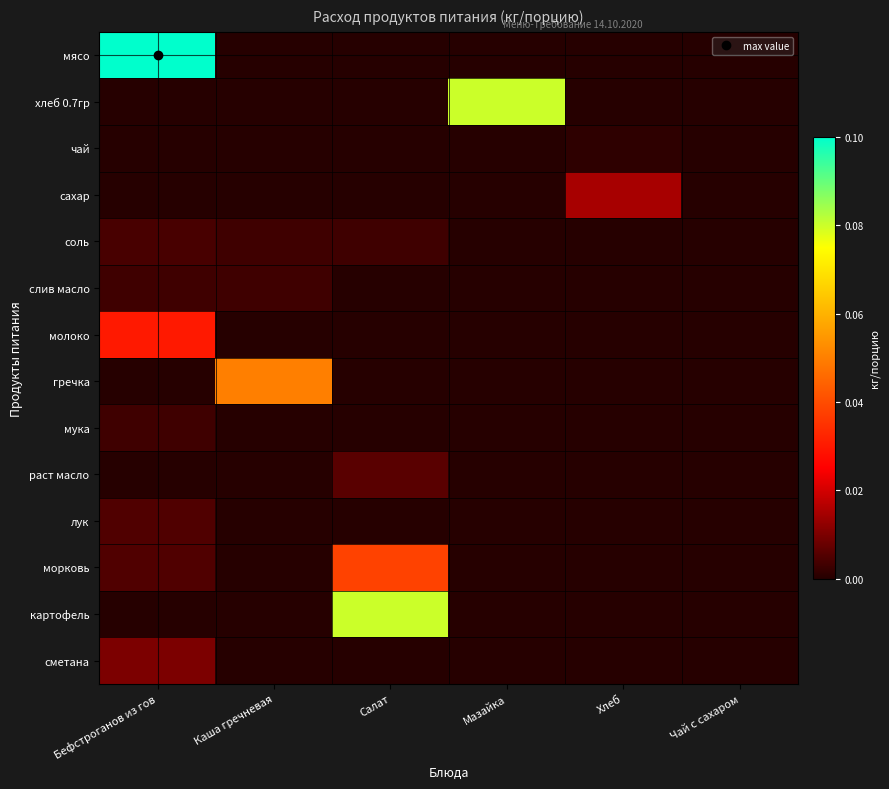

Which series changed the most between Каша гречневая and Хлеб?

гречка